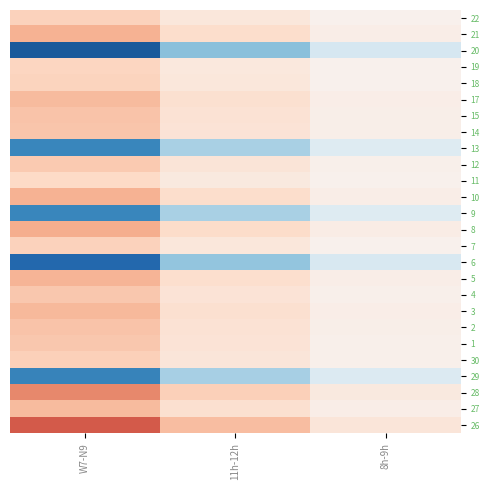

How many categories are shown in the chart?

3